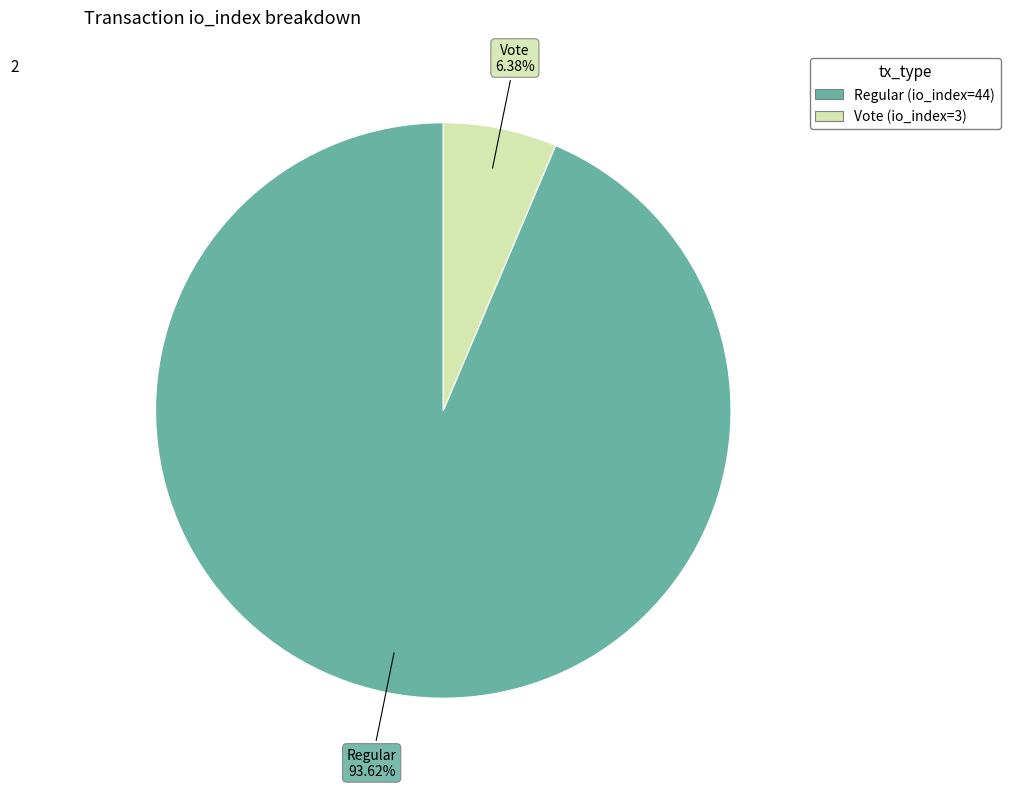

What is the ratio of the value at Regular (io_index=44) to the value at Vote (io_index=3)?

14.7